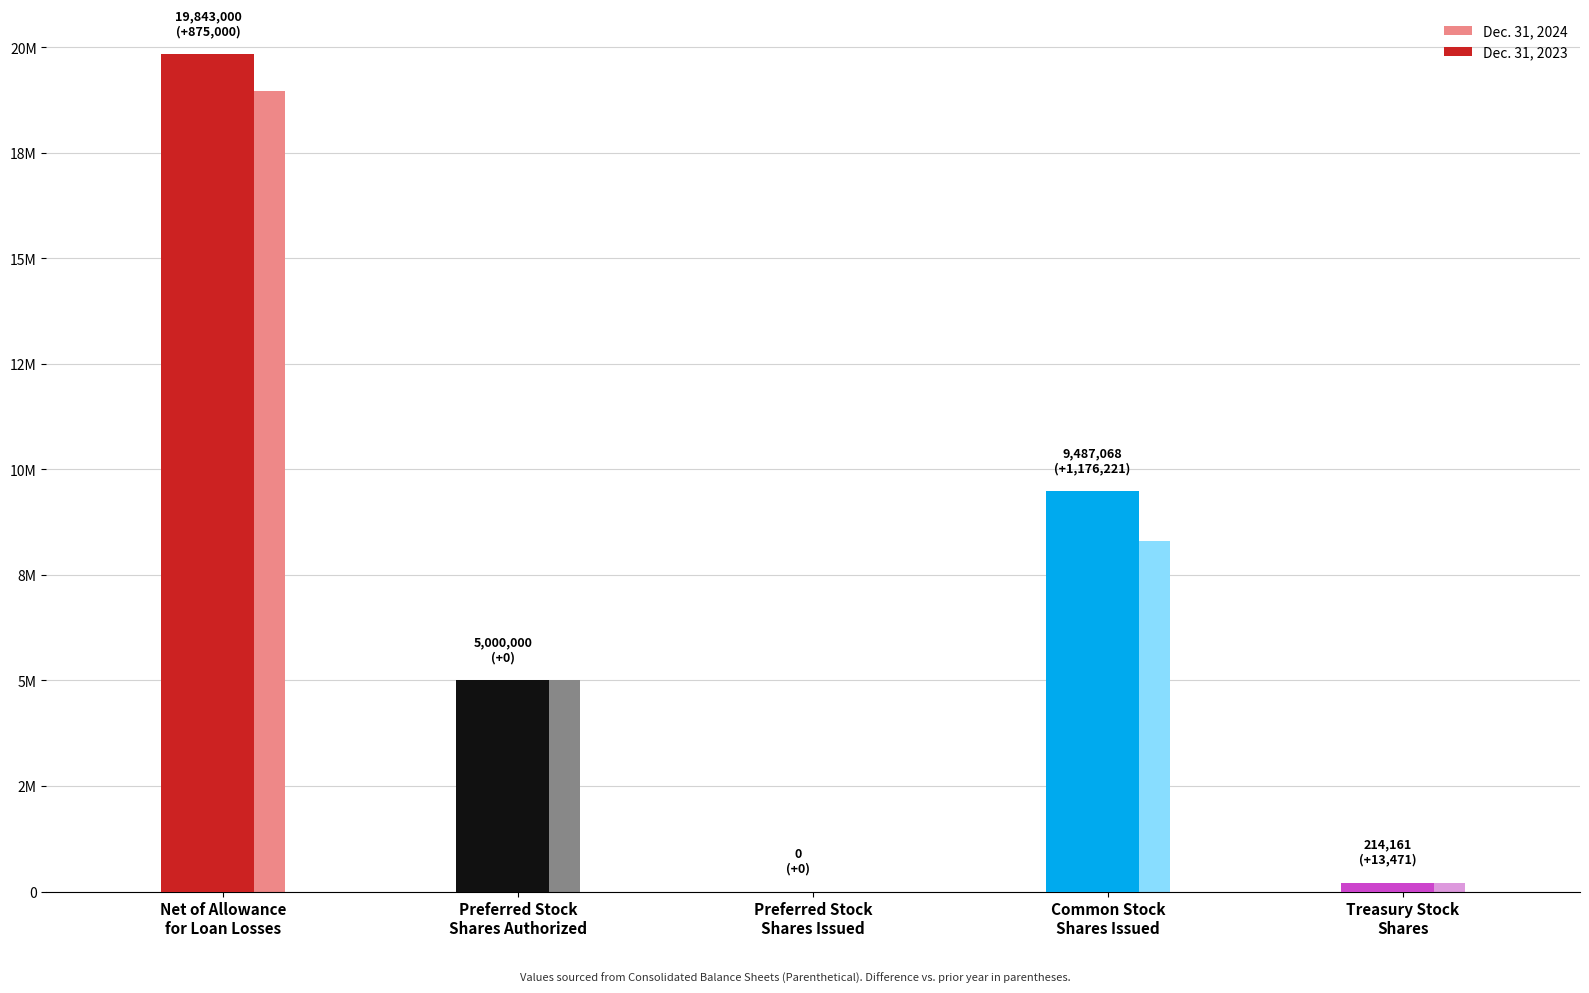

Are the bars horizontal?

No